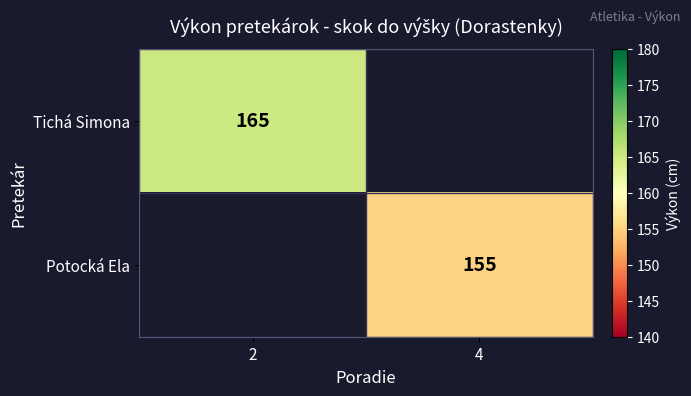

Which category has the highest value across all series?

2